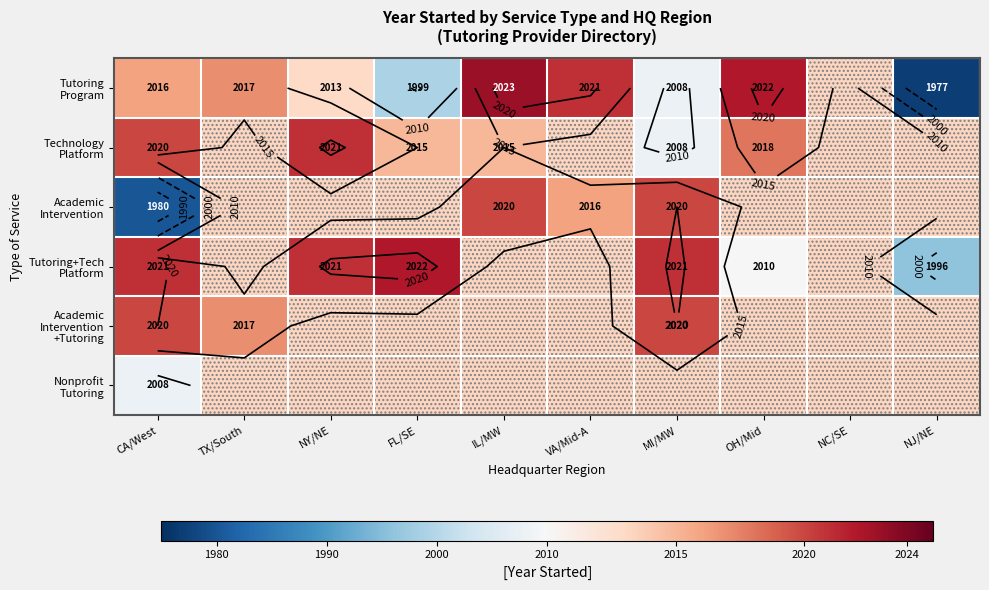

Is the value of Tutoring Program at NY/NE greater than the value of Tutoring+Tech Platform at NC/SE?

No